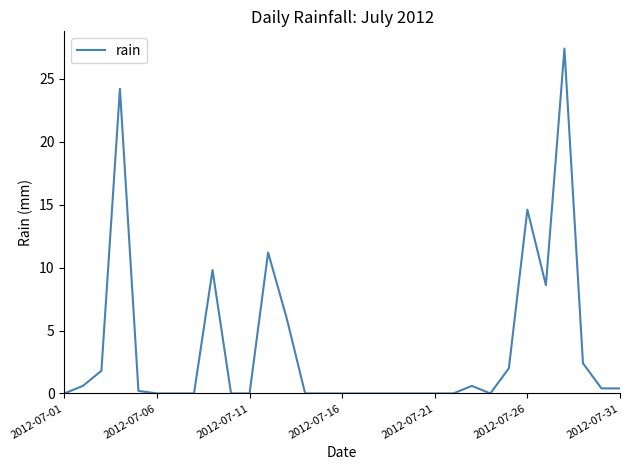

Is this an area chart (filled region under the line)?

No